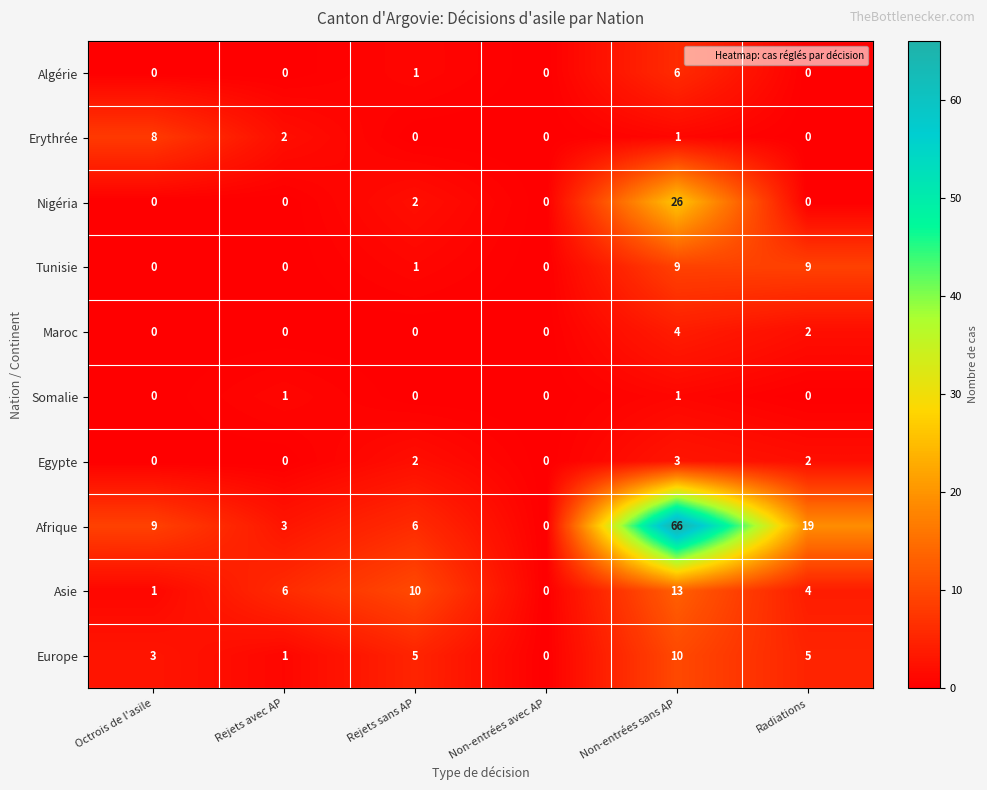

The Asie series shows 6 at Rejets avec AP. True or false?

True